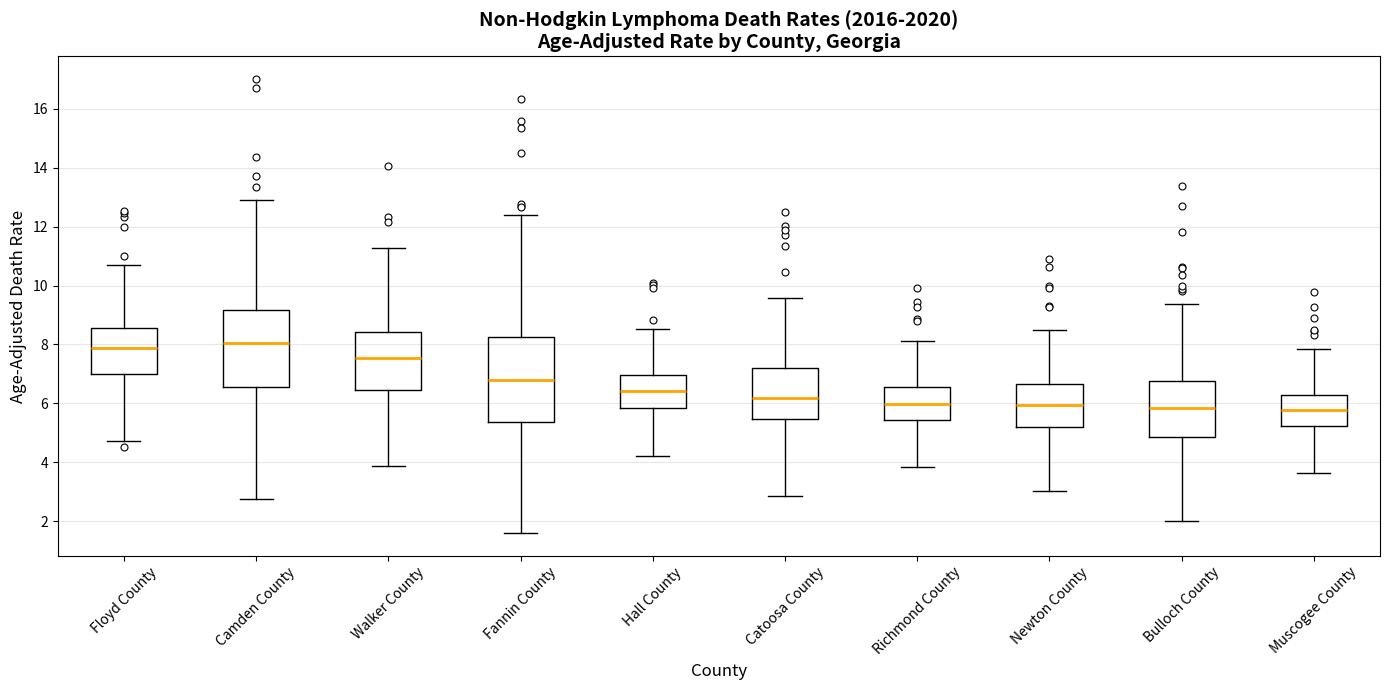

Comparing the boxes themselves (not the whiskers), which one is the tallest?

Fannin County